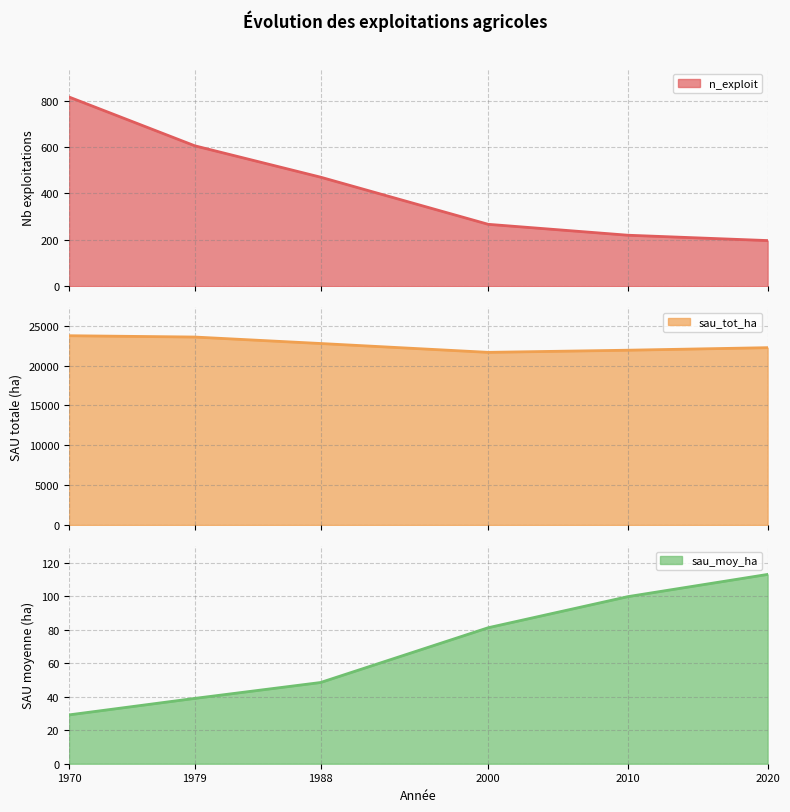

True or false: sau_moy_ha has a value of 112.9 at 2020.

True